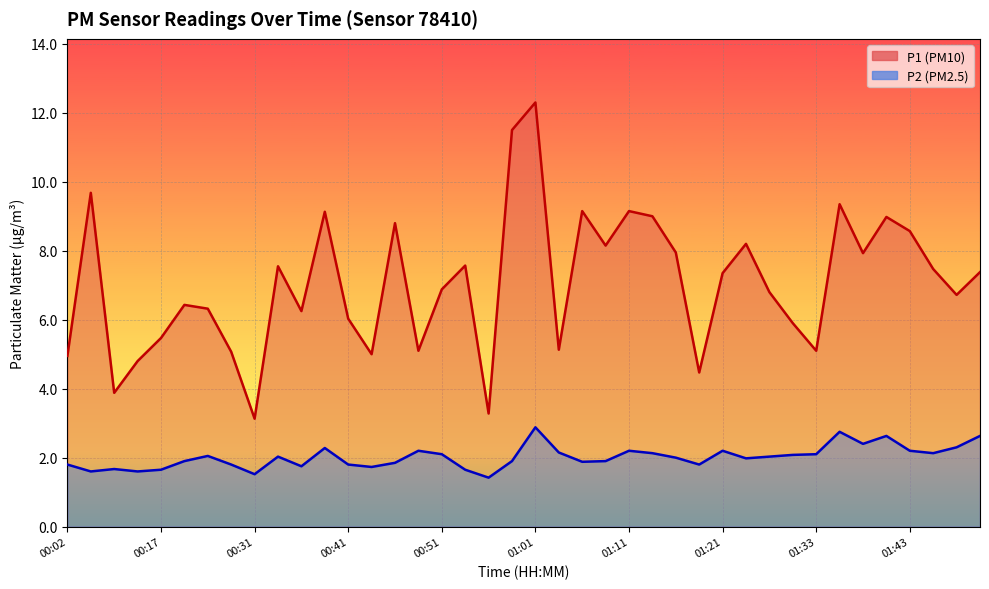

What is the approximate value of P1 at 00:14?

4.8